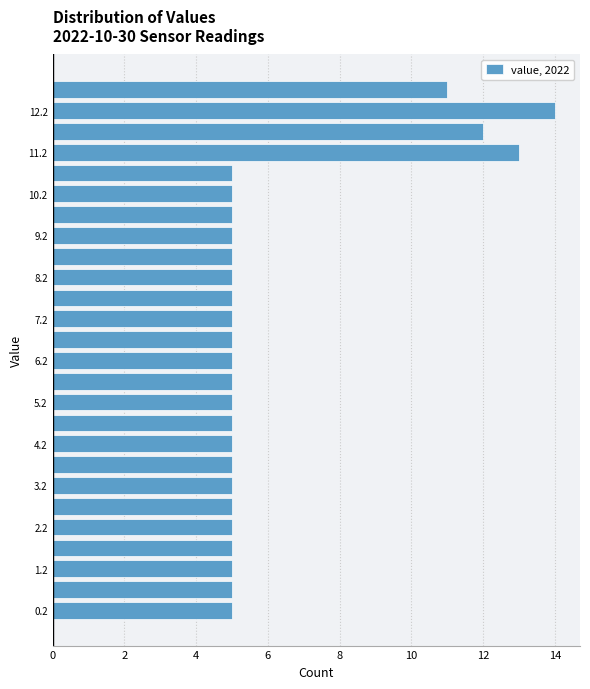

Over which range of the y-axis is the bar longest?

12.0 to 12.5